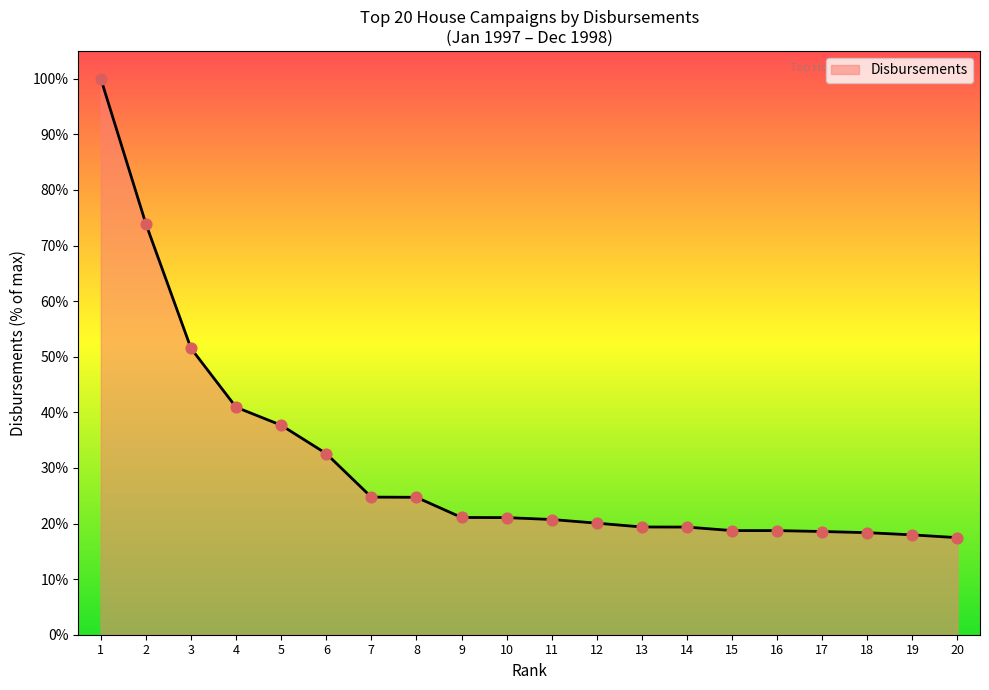

What is the change in value from 4 to 11?

-20.2